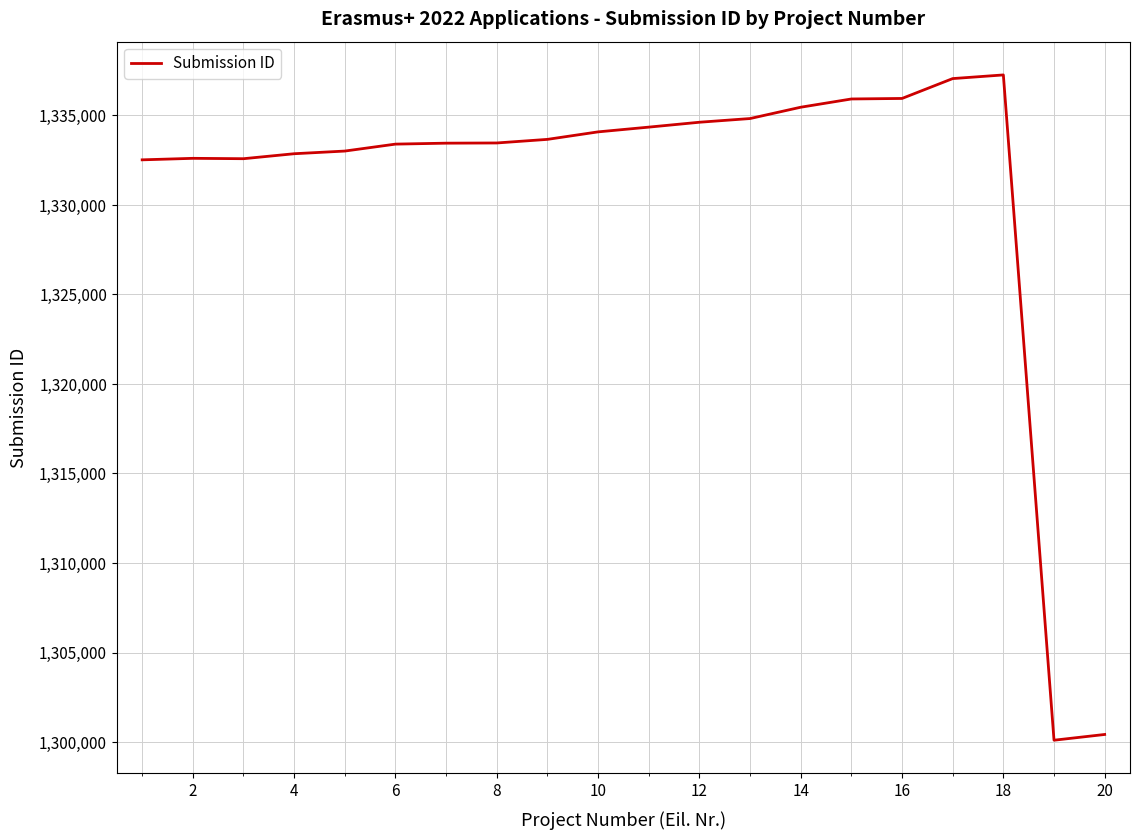

What is the greatest value displayed?

1337265